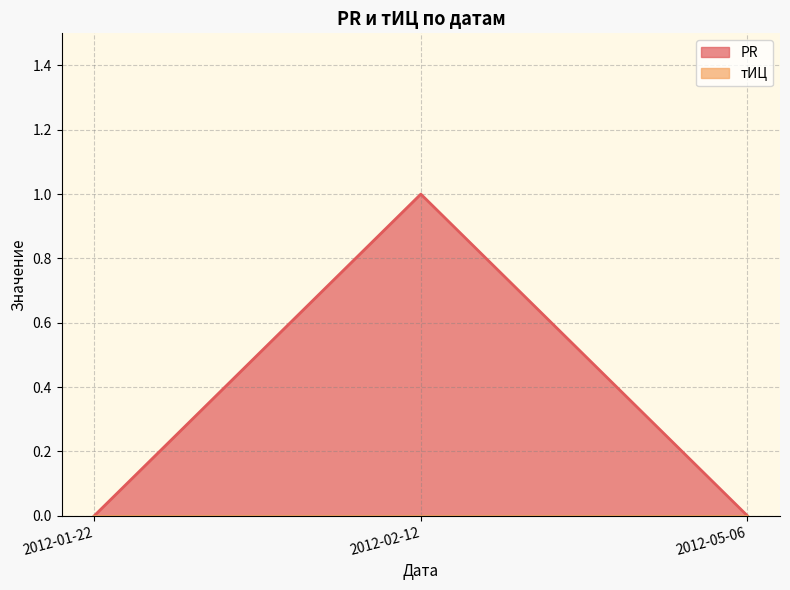

List the labels in order of value, largest first.

2012-02-12, 2012-01-22, 2012-05-06